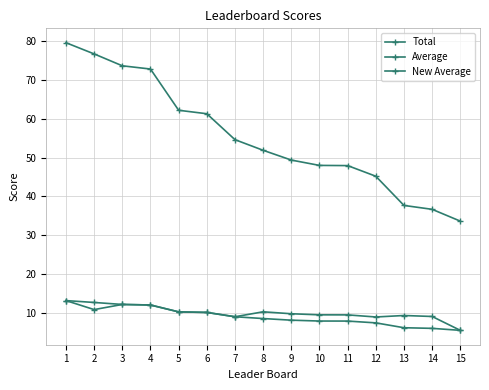

What is the sum of all Total values?

830.6